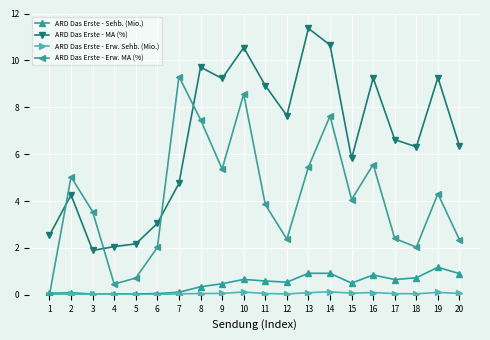

What is the value of the ARD Das Erste - Erw. MA (%) point at the 9th from the left?

5.4